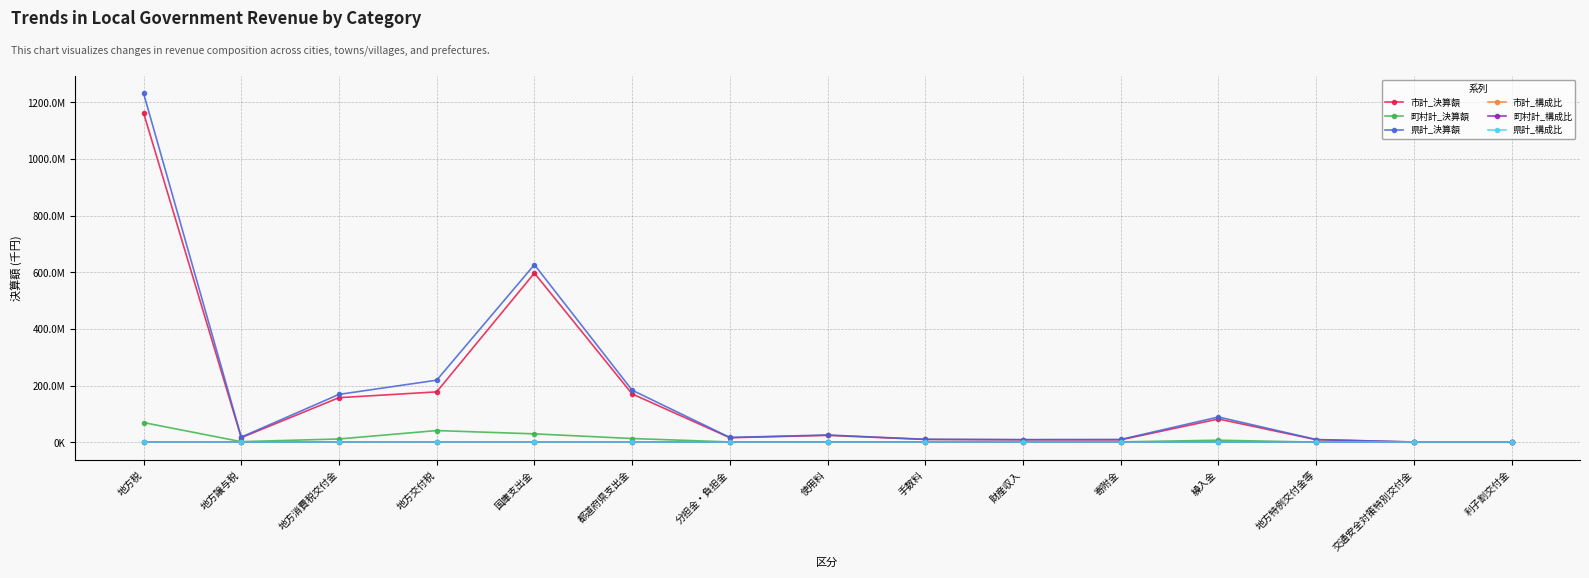

True or false: 市計_決算額 has more than 2 points higher than both neighbors.

True